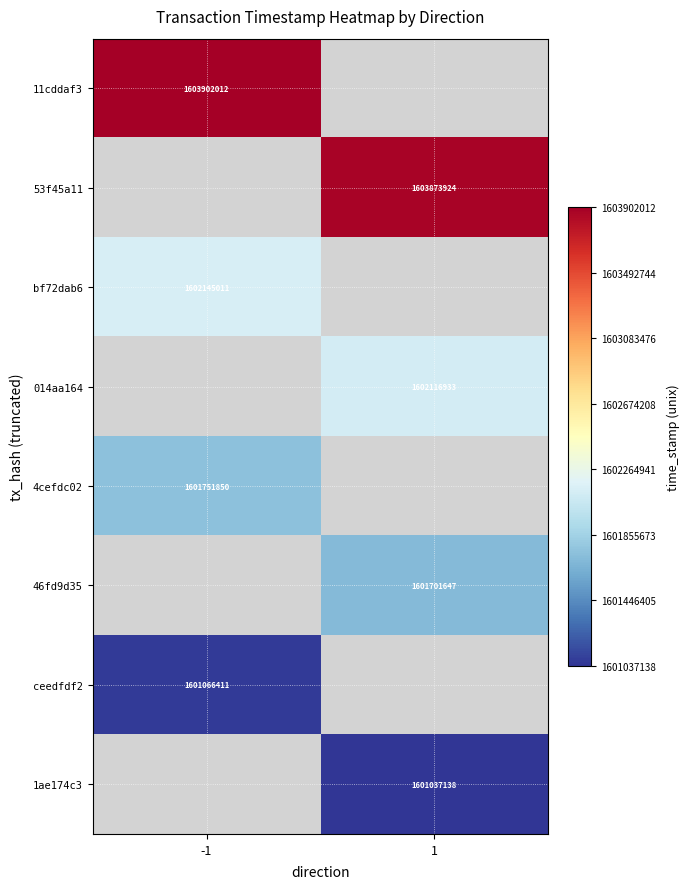

The 11cddaf3 series shows 1603902012 at -1. True or false?

True